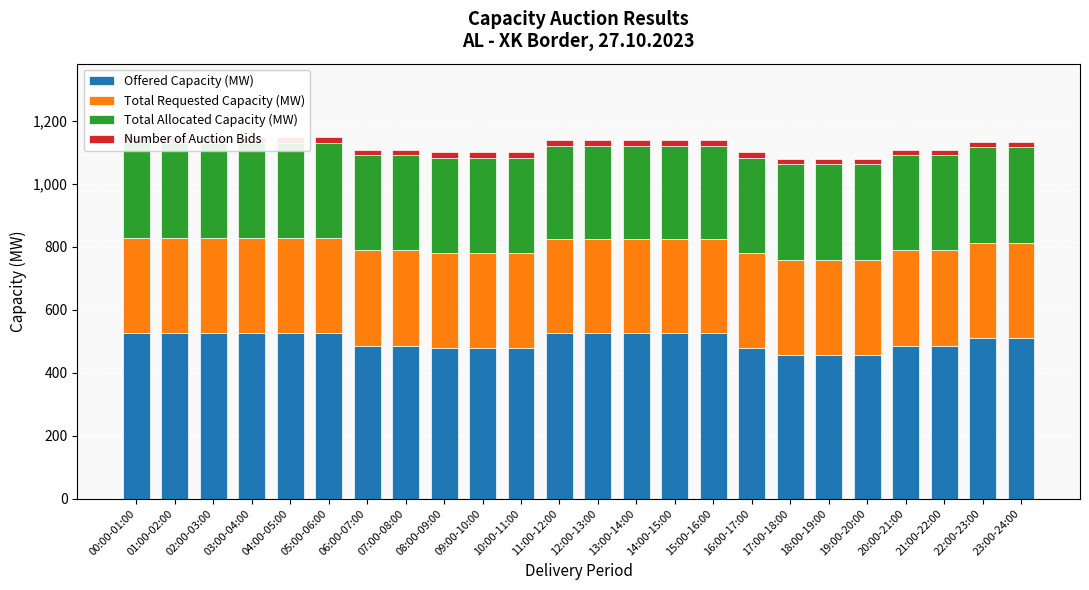

What is the difference between the maximum and minimum values in the Total Allocated Capacity (MW) series?

6